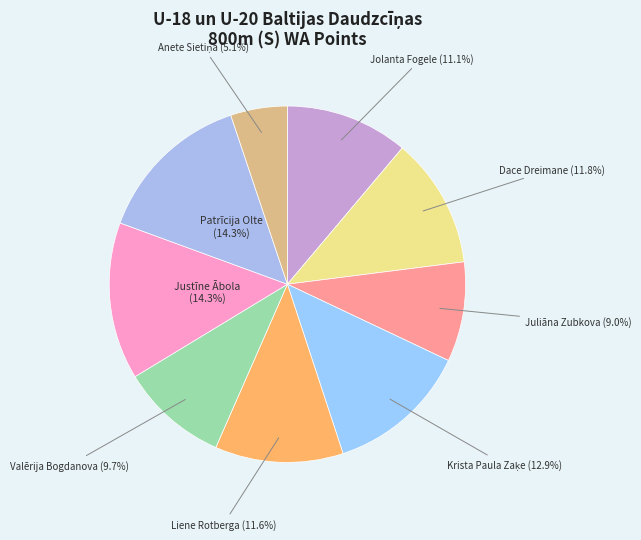

To the nearest percent, what portion does Juliāna Zubkova represent?

9%